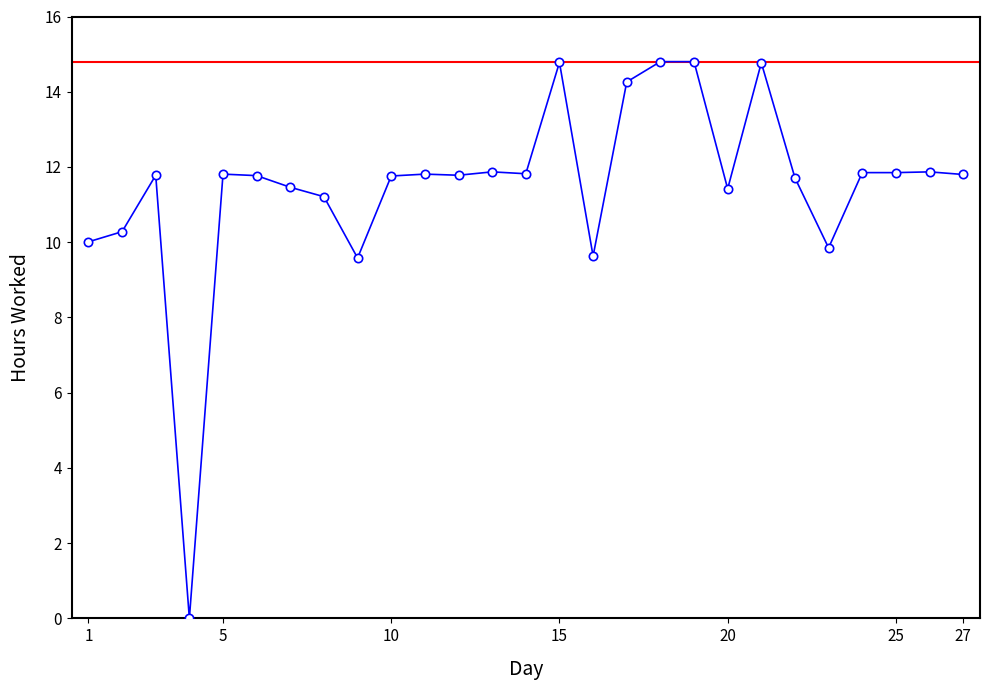

What is the value of the 19th point from the left?

14.8